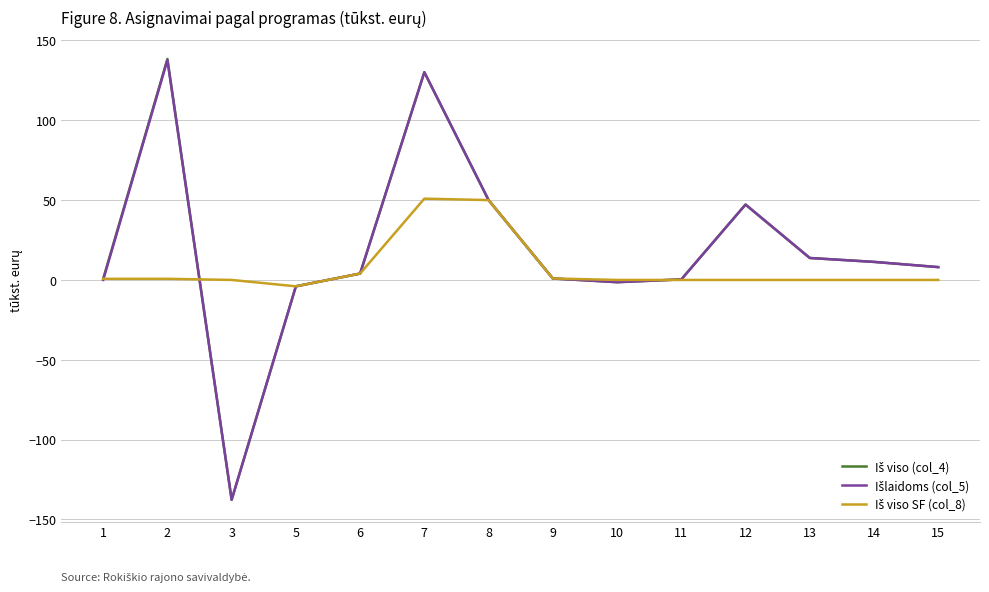

What is the greatest value displayed?

138.4